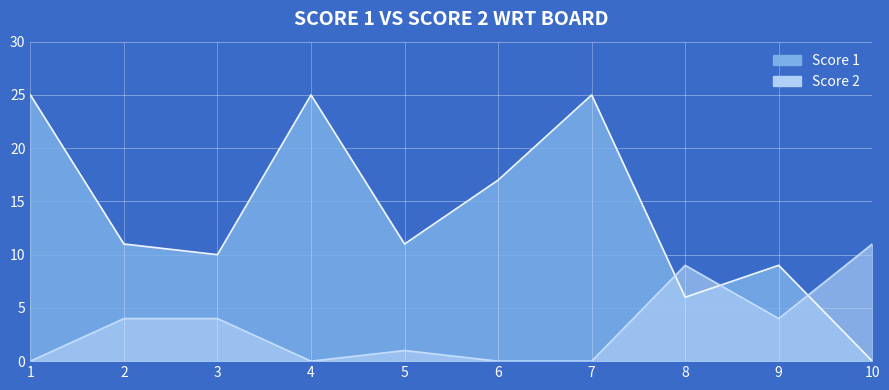

What are all the series names shown in the legend?

Score 1, Score 2